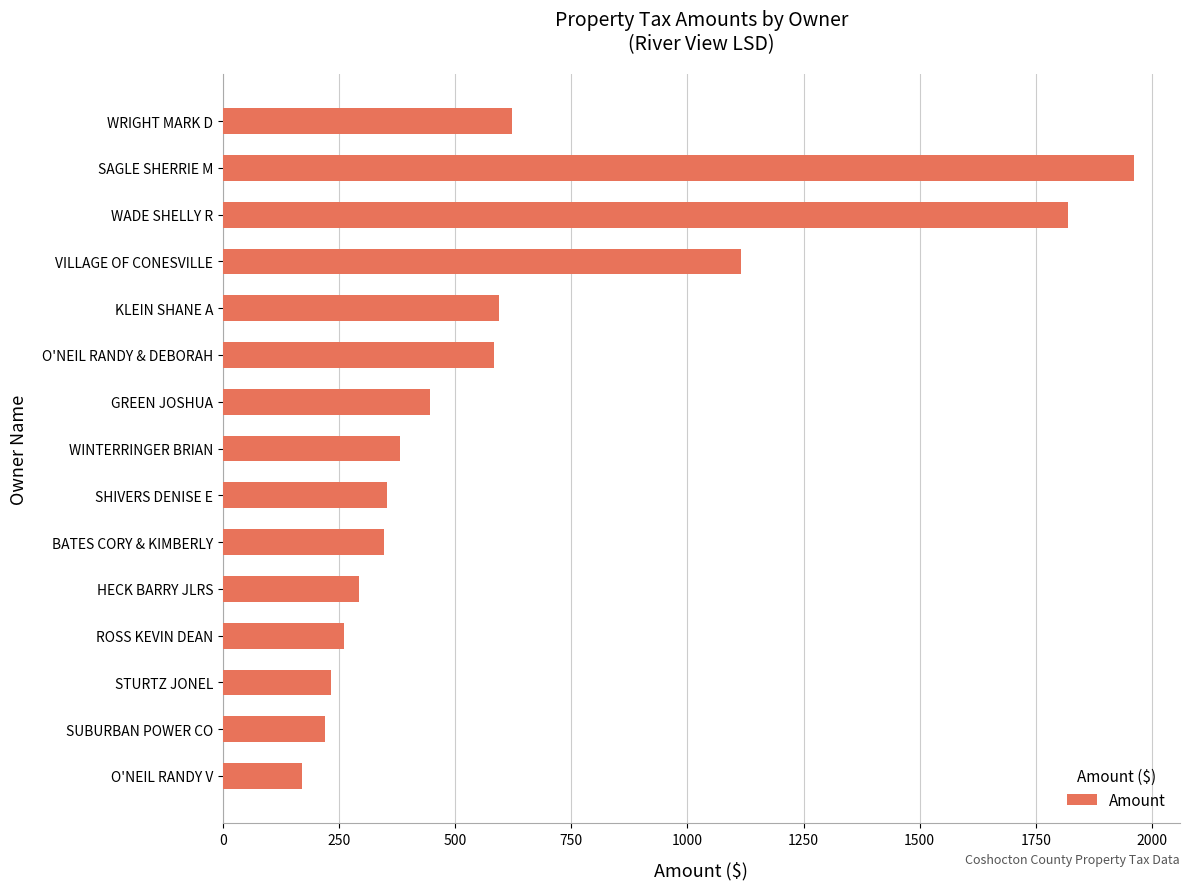

Which has a higher value, KLEIN SHANE A or SUBURBAN POWER CO?

KLEIN SHANE A